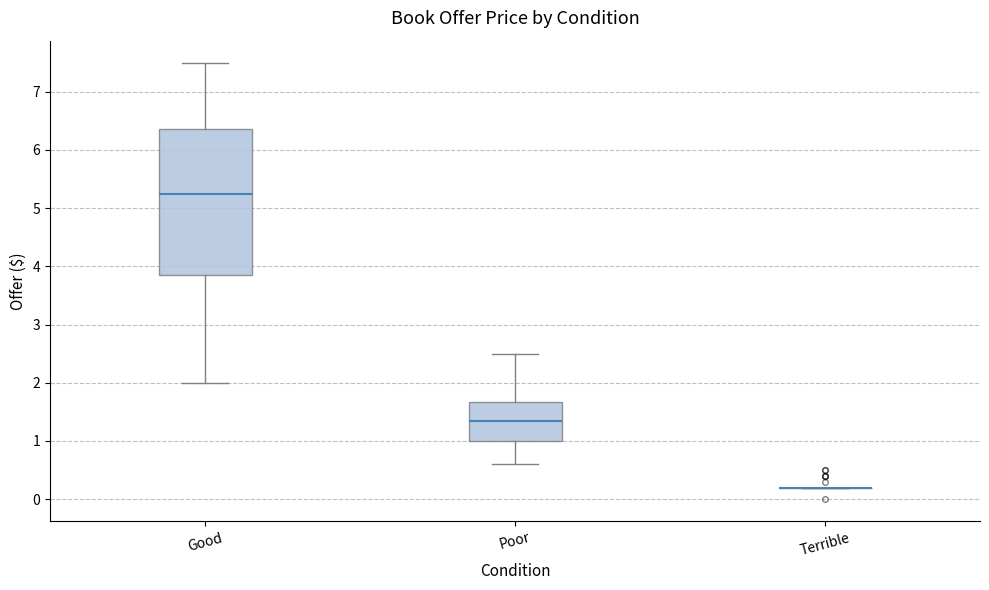

Where does the median line of the box for Poor sit on the y-axis? The values are not printed on the chart, so give them approximately, as read against the axis.

1.4